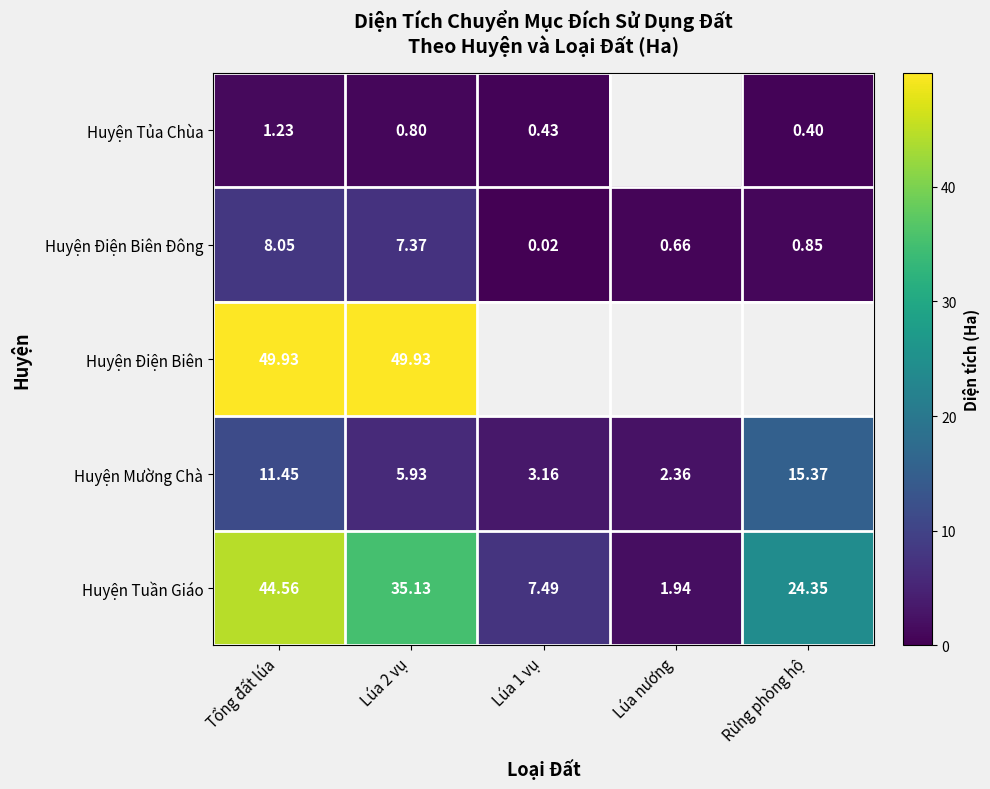

How many data points in Huyện Mường Chà are less than 5?

2